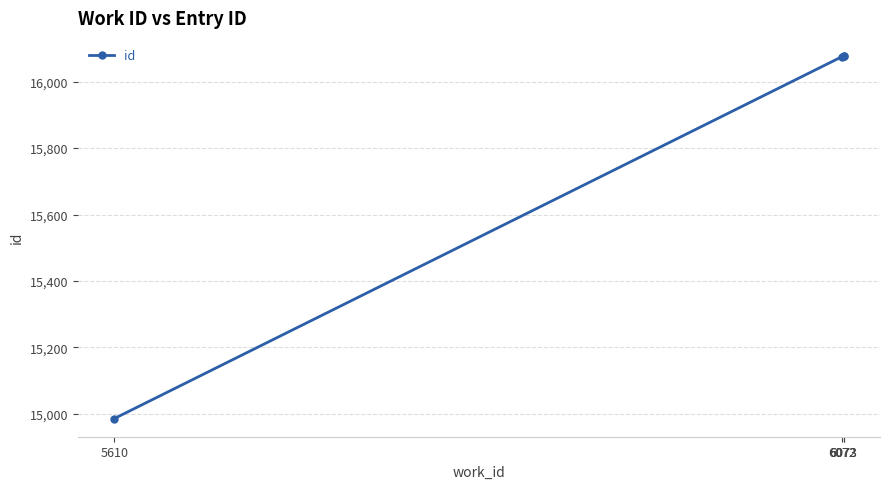

What is the sum of all values?

63214